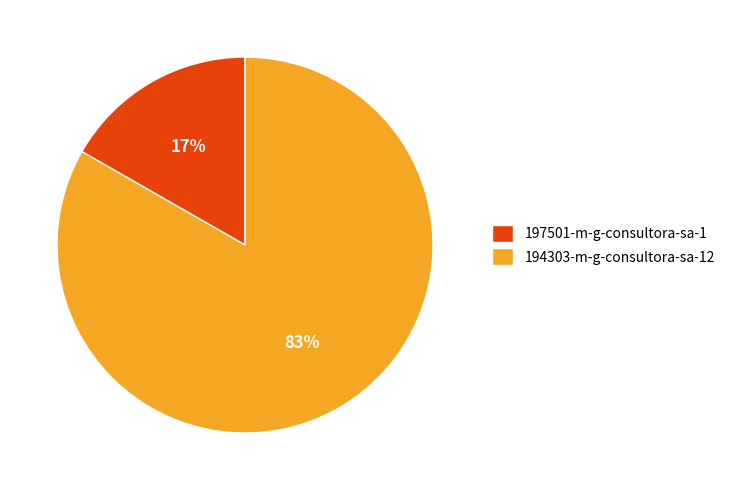

Which has a higher value, 194303-m-g-consultora-sa-12 or 197501-m-g-consultora-sa-1?

194303-m-g-consultora-sa-12